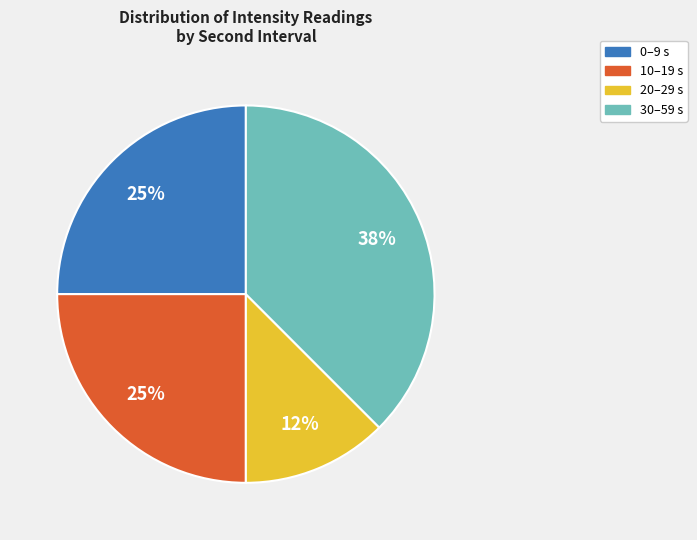

Is there a majority slice in this chart?

No